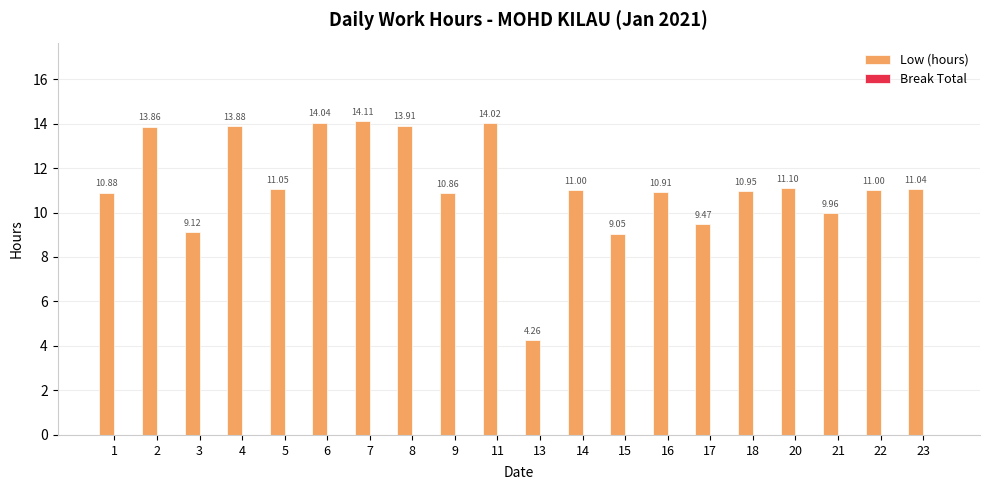

What is the sum of all values?

224.5